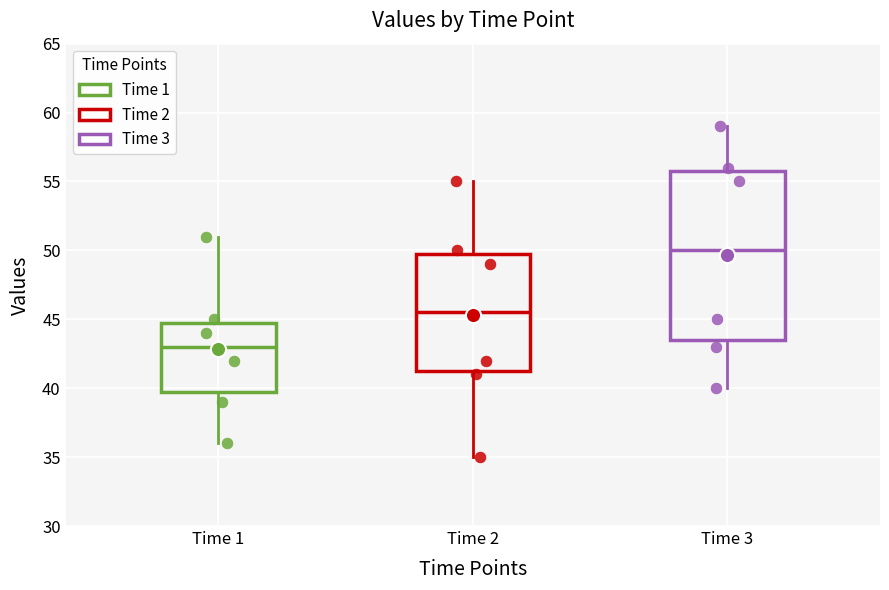

Where is the upper edge of the box for Time 2 on the y-axis? The values are not printed on the chart, so give them approximately, as read against the axis.

50.0